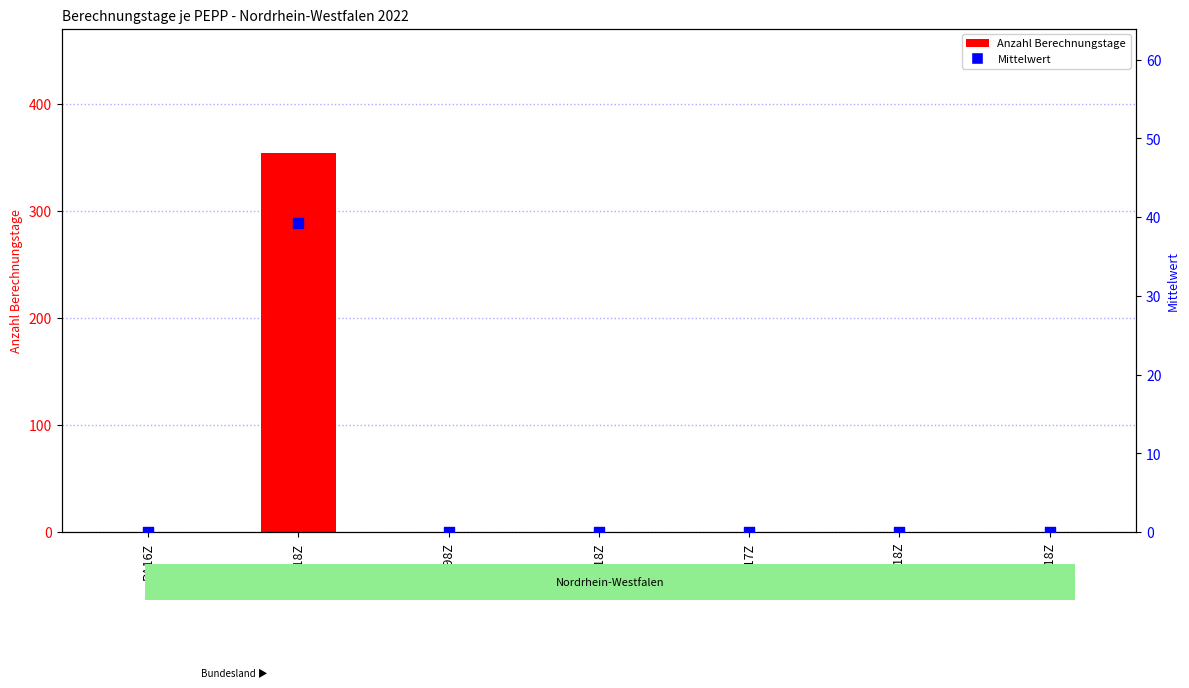

Which series reaches the minimum Y coordinate?

Anzahl Berechnungstage